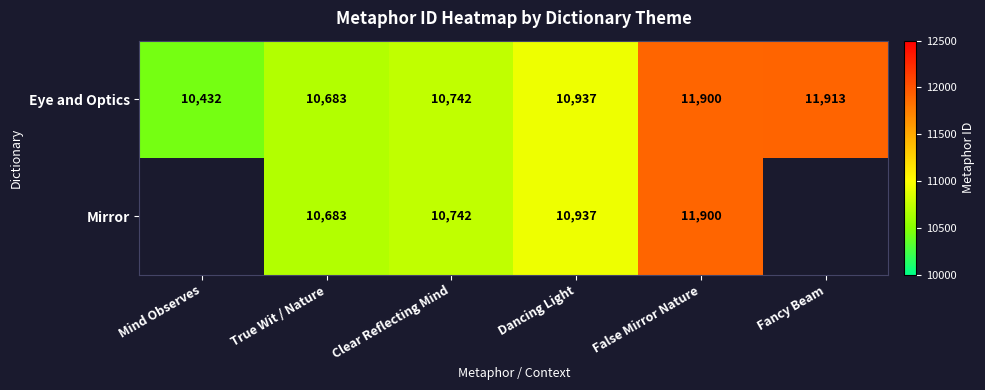

Where is Eye and Optics nearest to the value 11172?

Dancing Light